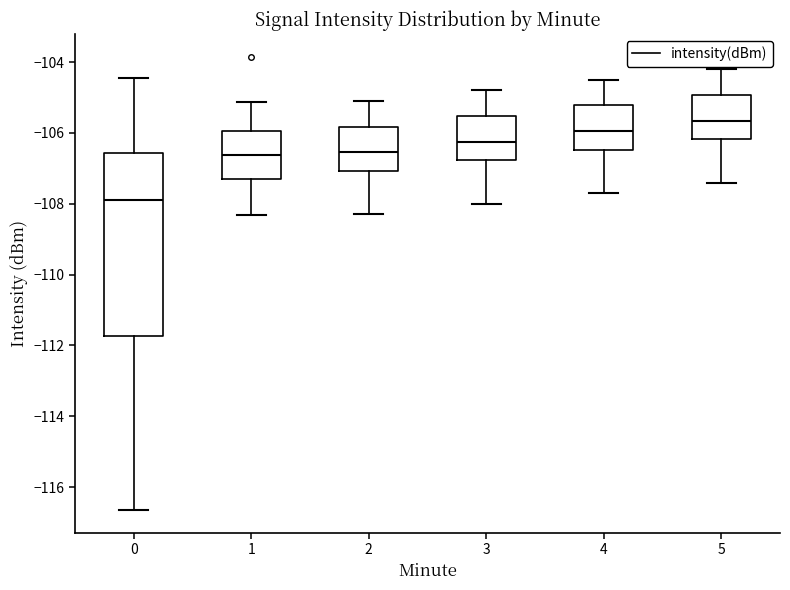

Where does the median line of the box at x = 2 sit on the y-axis? The values are not printed on the chart, so give them approximately, as read against the axis.

-106.6